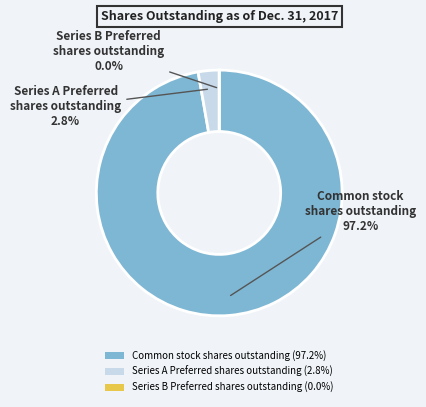

How many slices are in this pie chart?

3